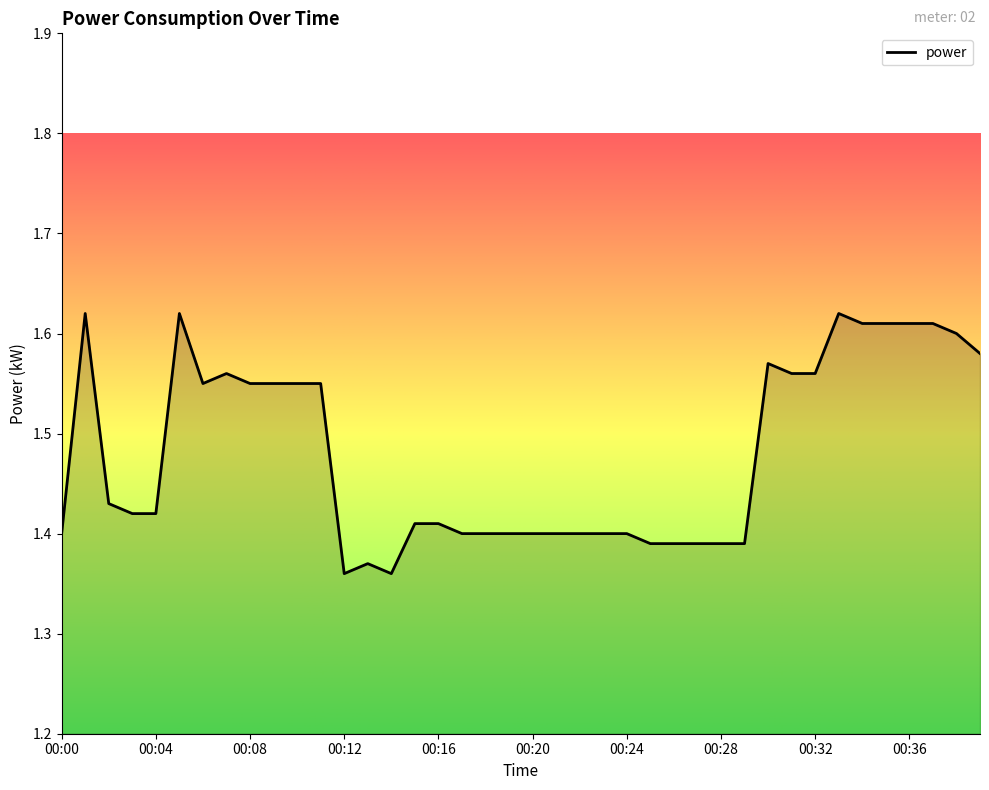

What is the difference between the maximum and minimum values?

0.3